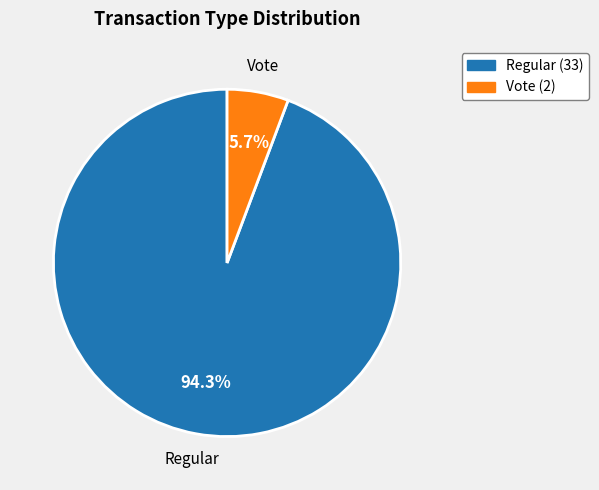

Is there a majority slice in this chart?

Yes